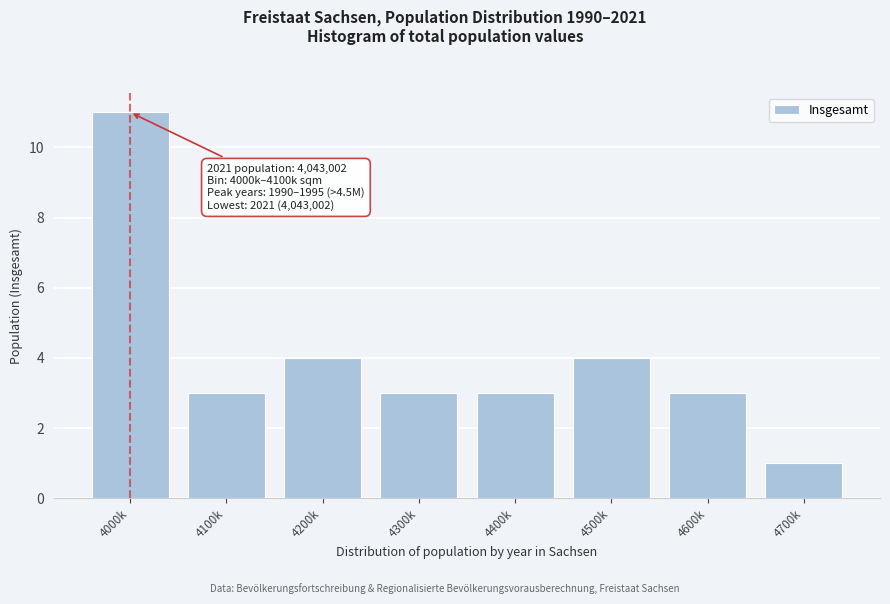

Reading right to left, list all the values displayed in this chart.

1	3	4	3	3	4	3	11